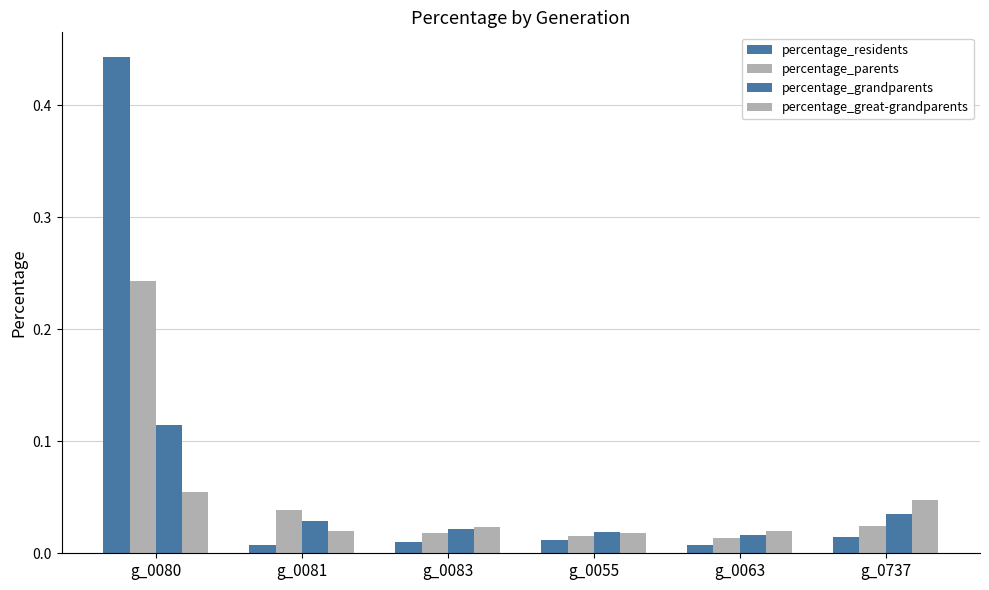

How many data points does each series have?

6